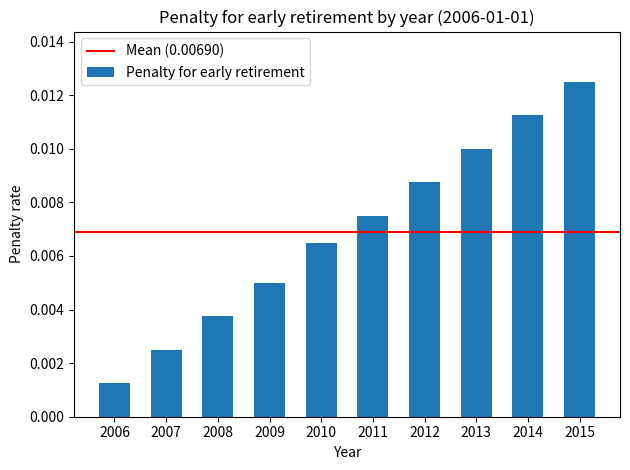

Which label corresponds to the smallest value in the chart?

2006